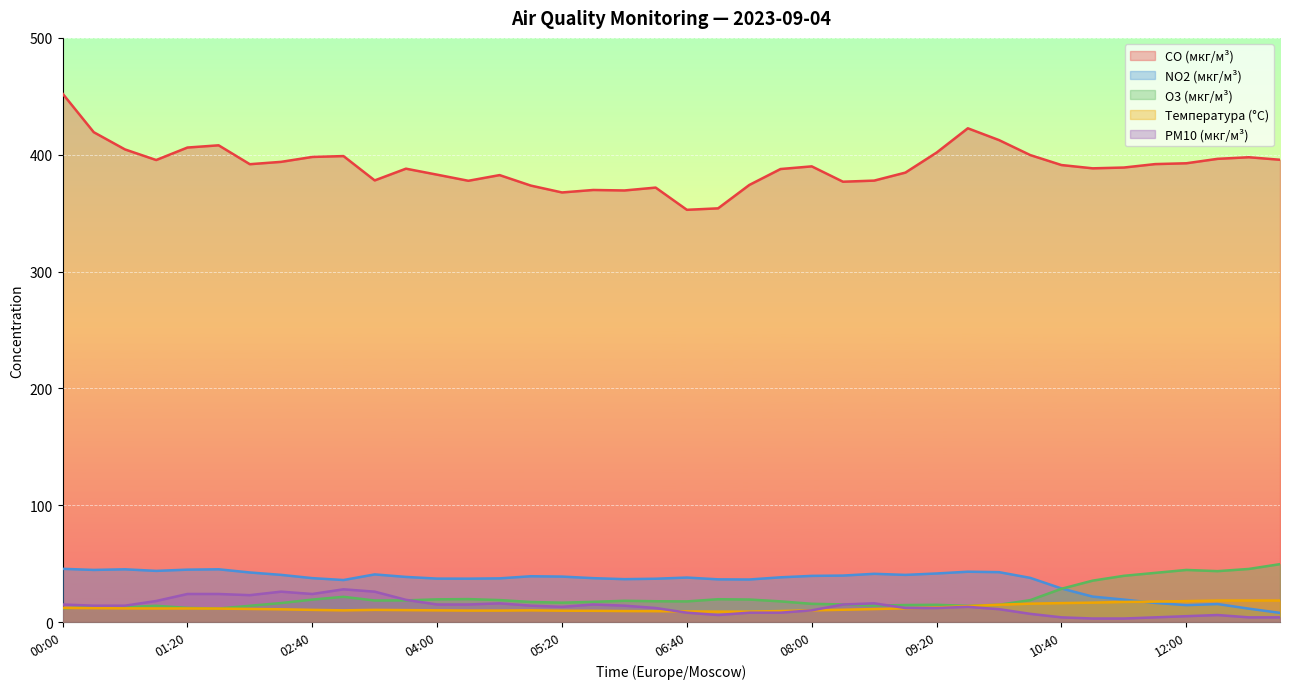

Does the chart display data point markers on the line(s)?

No